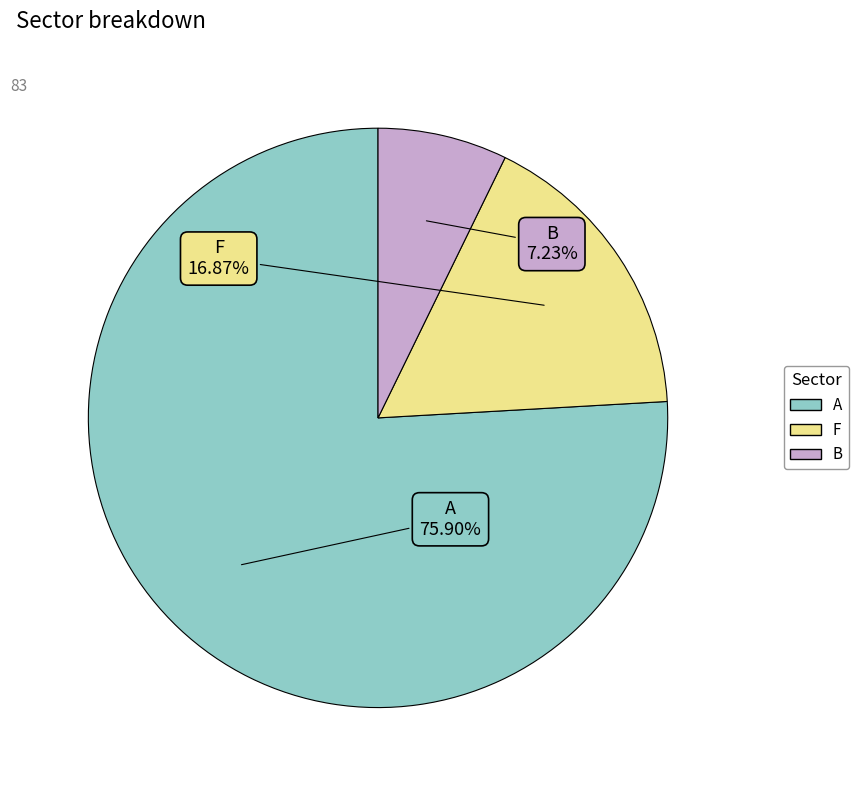

What is the ratio of the value at F to the value at A?

0.2